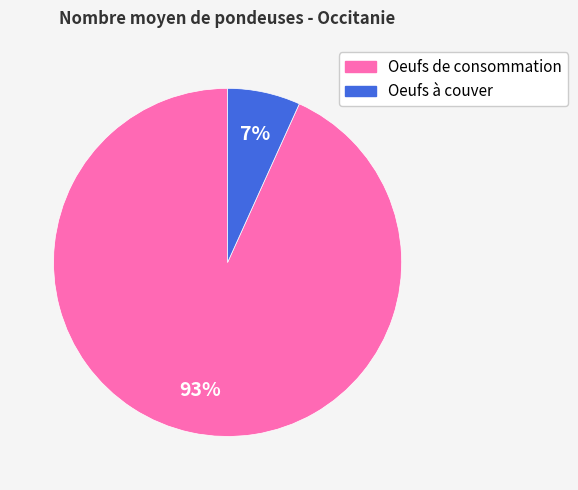

To the nearest percent, what portion does Oeufs à couver represent?

7%